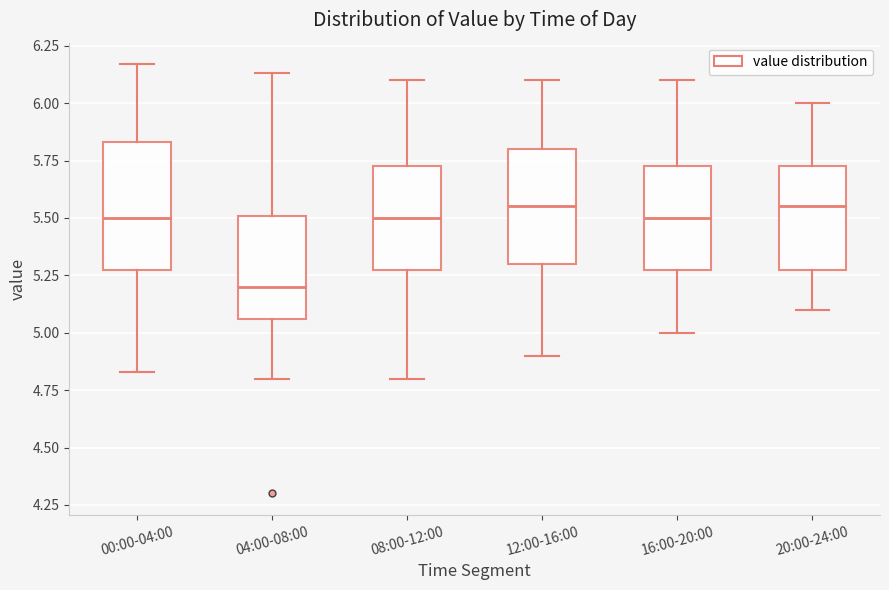

Reading left to right, read every box against the y-axis: the position of its median line, the range the box covers, and the ends of its whiskers. The values are not printed on the chart, so give them approximately, as read against the axis.

00:00-04:00: median 5.50, box 5.30 to 5.85, whiskers 4.85 to 6.15
04:00-08:00: median 5.20, box 5.05 to 5.50, whiskers 4.80 to 6.15
08:00-12:00: median 5.50, box 5.30 to 5.75, whiskers 4.80 to 6.10
12:00-16:00: median 5.55, box 5.30 to 5.80, whiskers 4.90 to 6.10
16:00-20:00: median 5.50, box 5.30 to 5.75, whiskers 5.00 to 6.10
20:00-24:00: median 5.55, box 5.30 to 5.75, whiskers 5.10 to 6.00